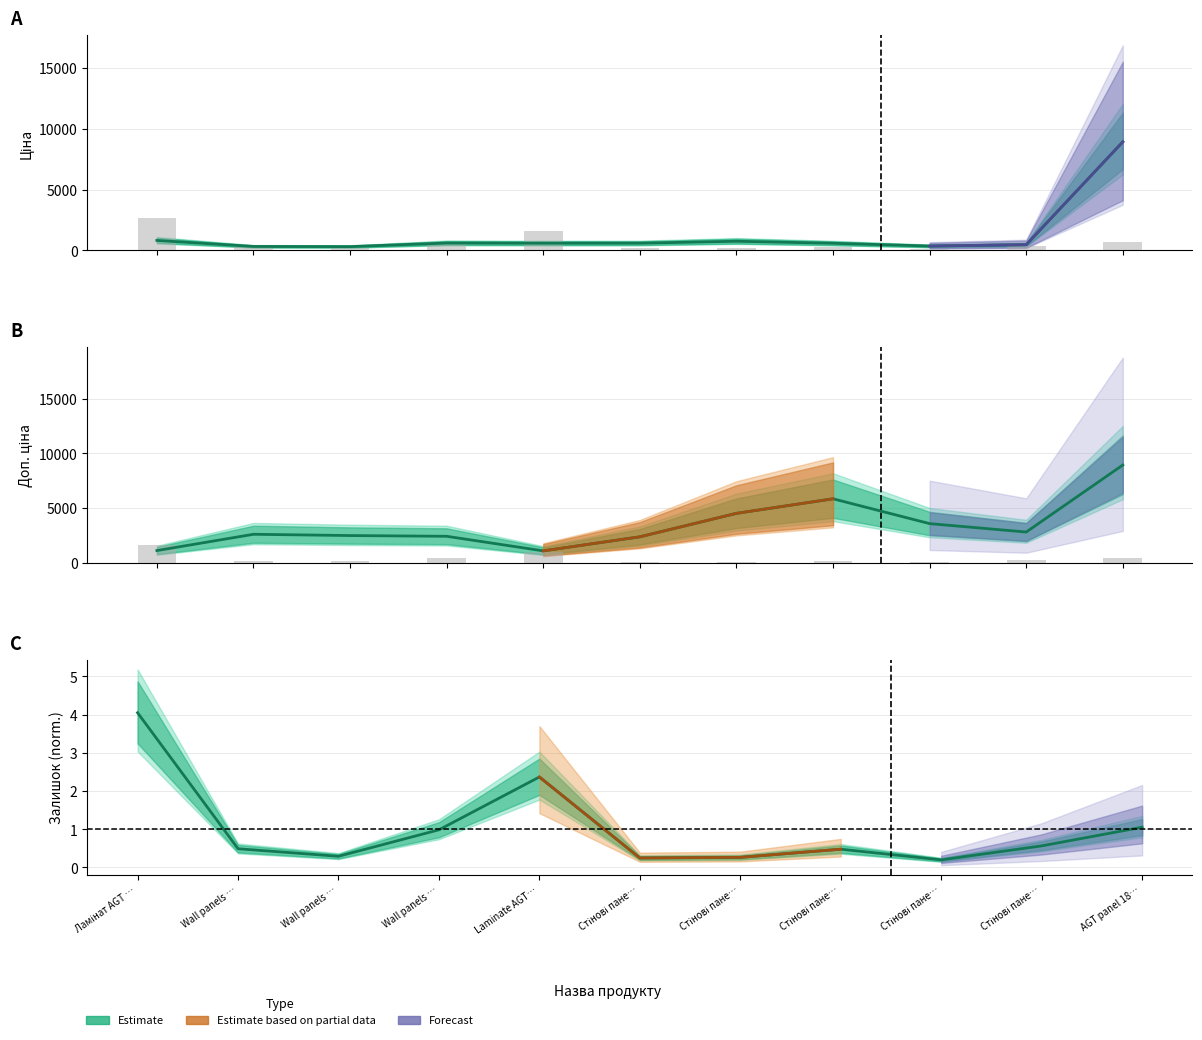

Count the number of data series in this chart.

3